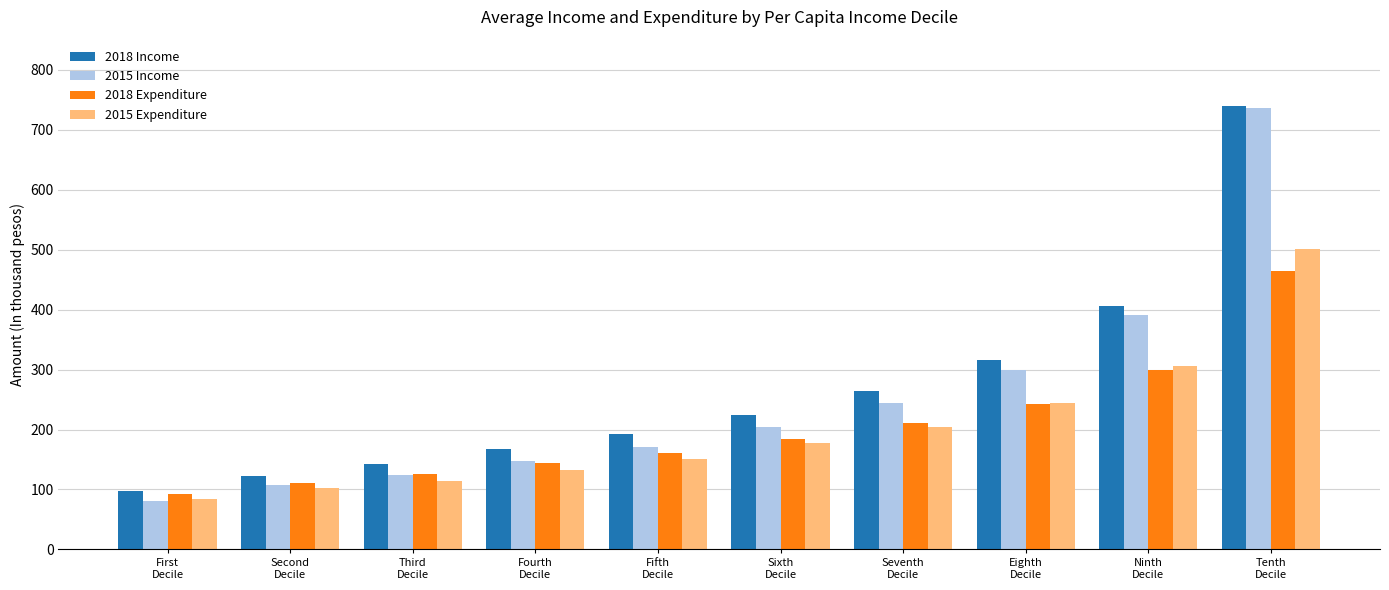

Are the bars grouped side by side (vs. stacked)?

Yes